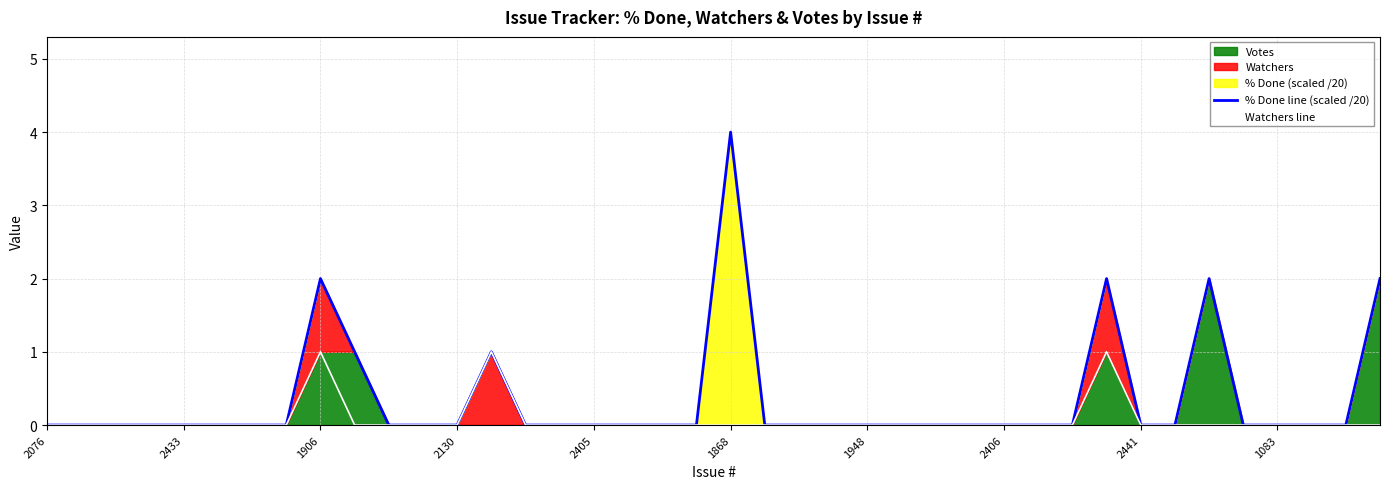

List the series in order of their overall mean, lowest first.

Watchers line, % Done line (scaled /20)